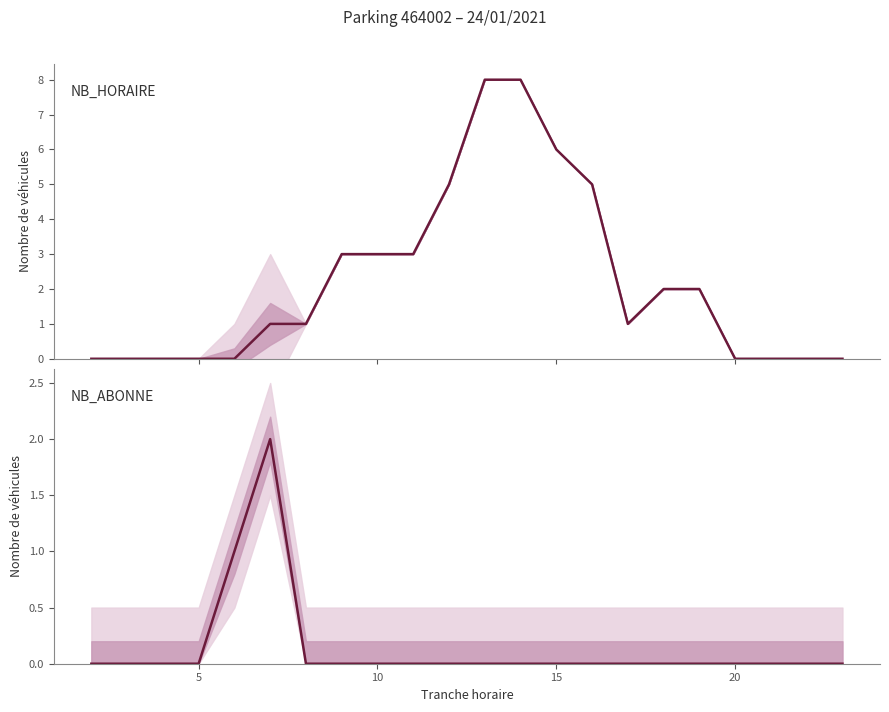

Reading left to right, transcribe all the data shown in this chart.

NB_HORAIRE: 0	0	0	0	0	1	1	3	3	3	5	8	8	6	5	1	2	2	0	0	0	0
NB_ABONNE: 0	0	0	0	1	2	0	0	0	0	0	0	0	0	0	0	0	0	0	0	0	0